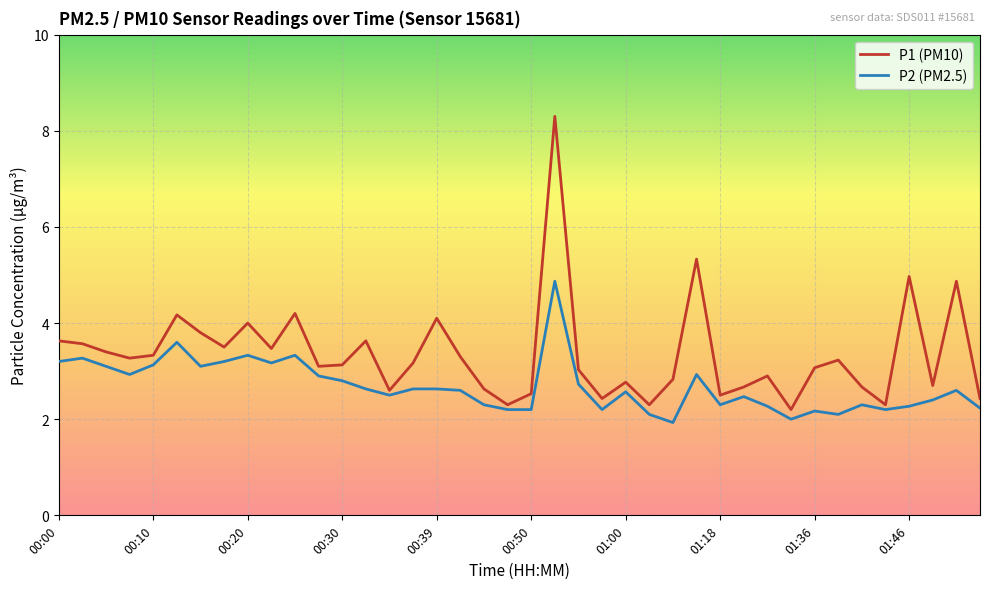

Which series has the widest spread of values?

P1 (PM10)